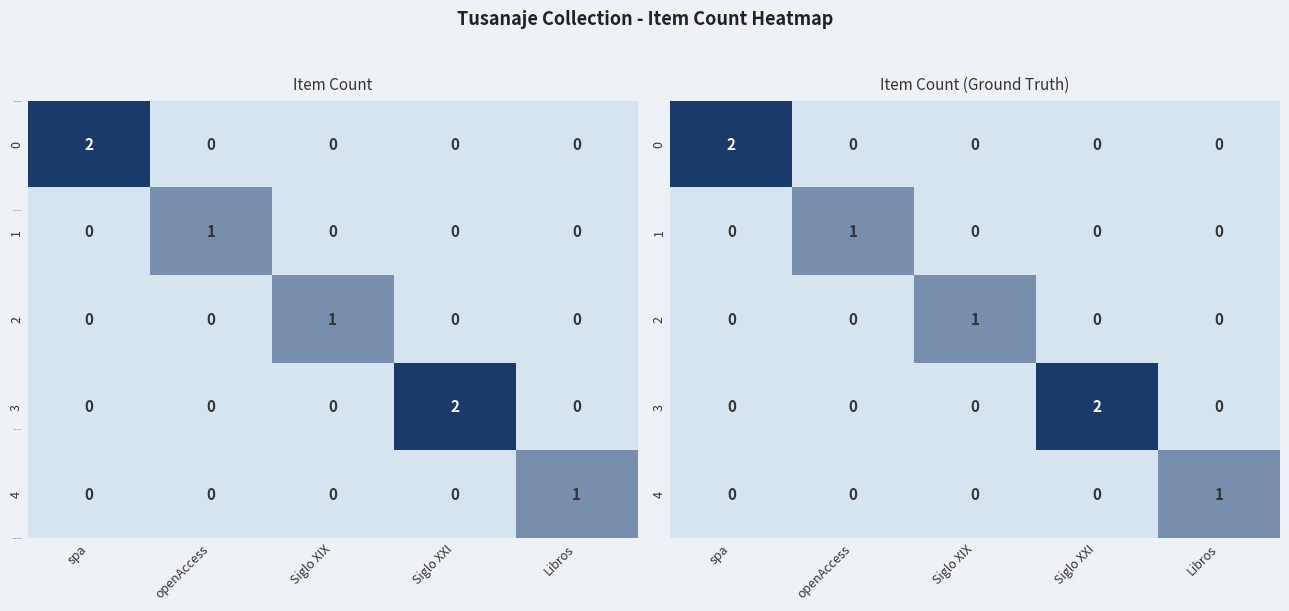

What is the maximum value for 1?

1